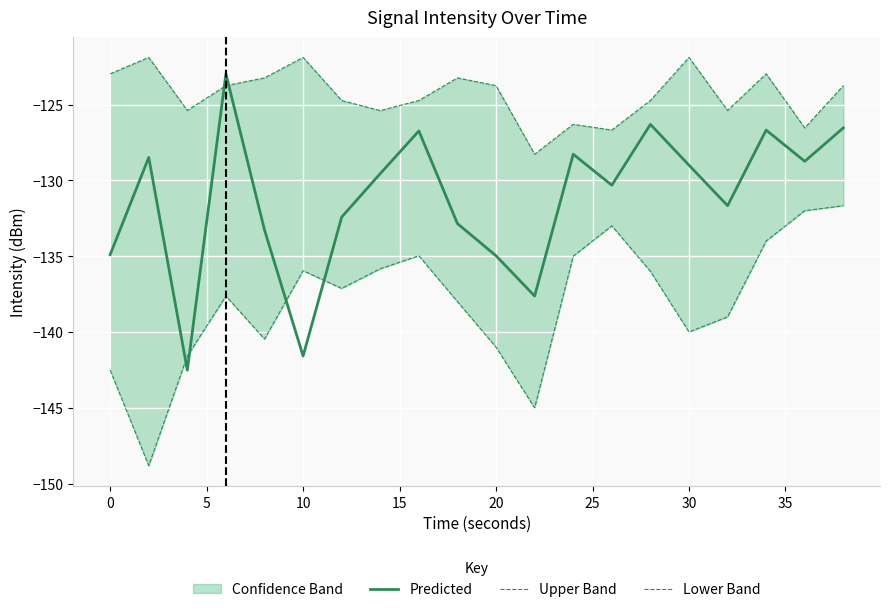

True or false: Predicted has a value of -186.2 at 20.

False